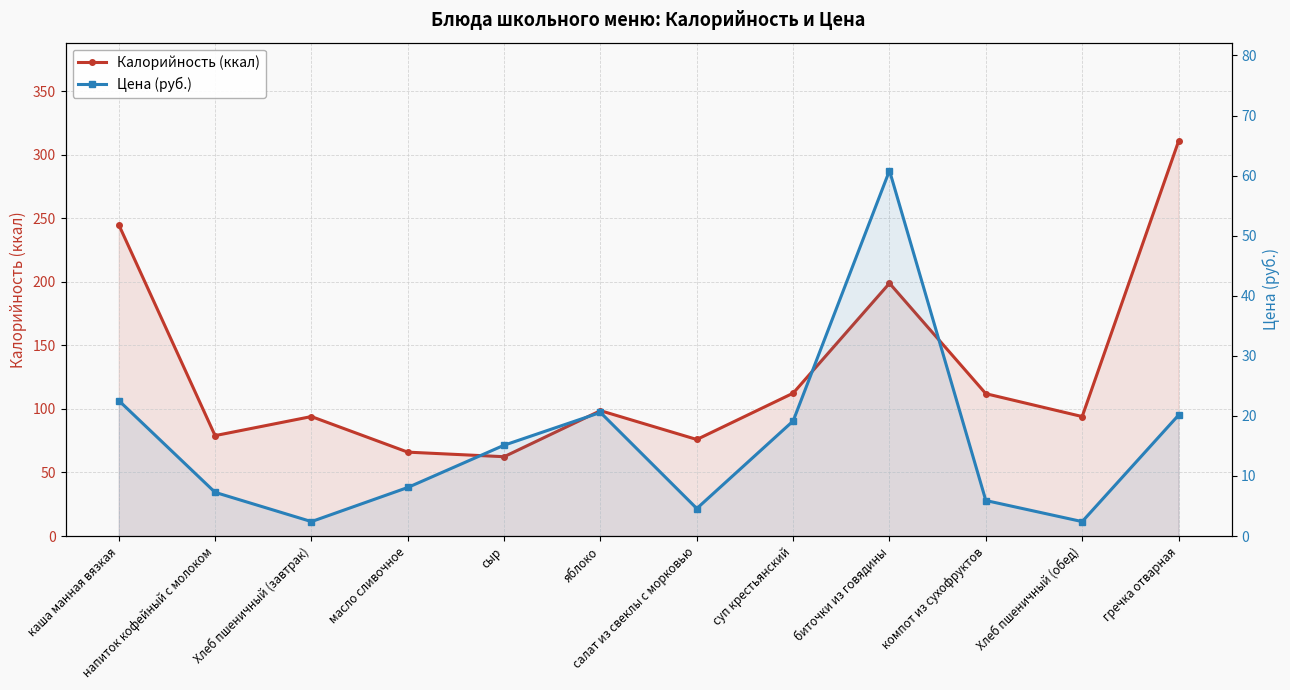

How many interior local peaks does the Калорийность (ккал) series have?

3